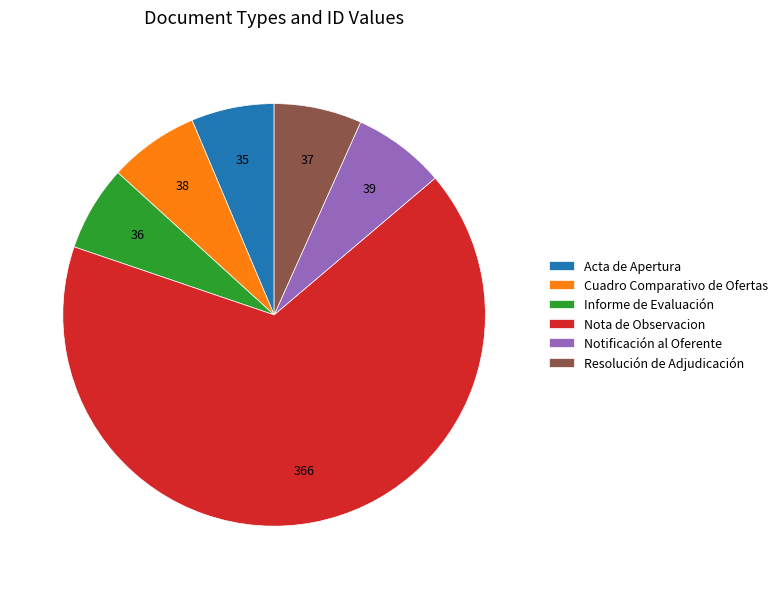

The Acta de Apertura slice represents 6% of the pie. True or false?

True